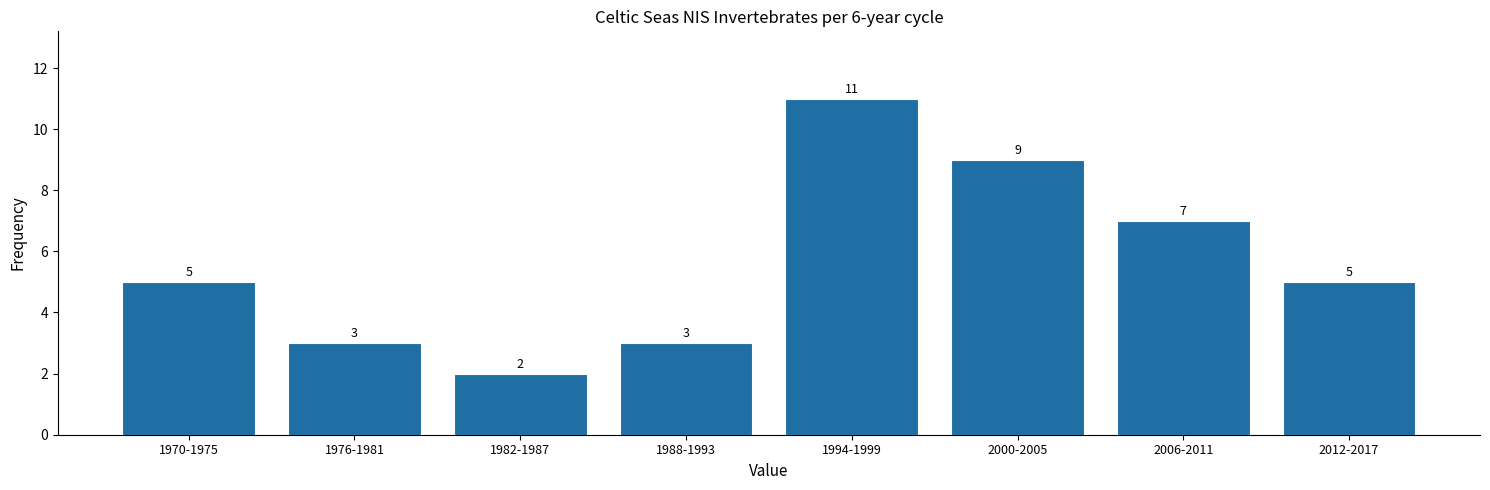

Reading left to right, list all the values displayed in this chart.

5	3	2	3	11	9	7	5